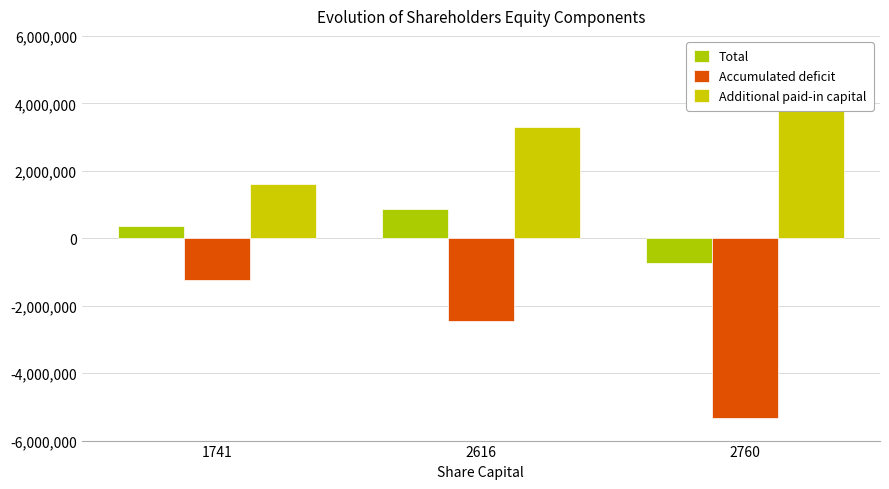

At which category does the chart reach its peak across all series?

2760